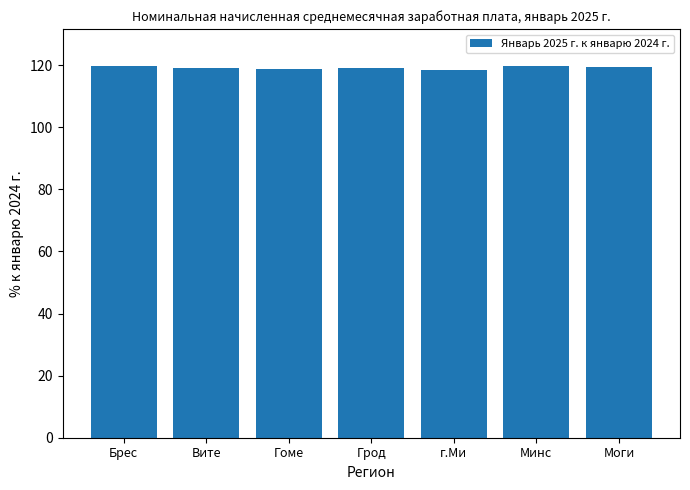

What is the label of the 2nd bar from the left?

Вите